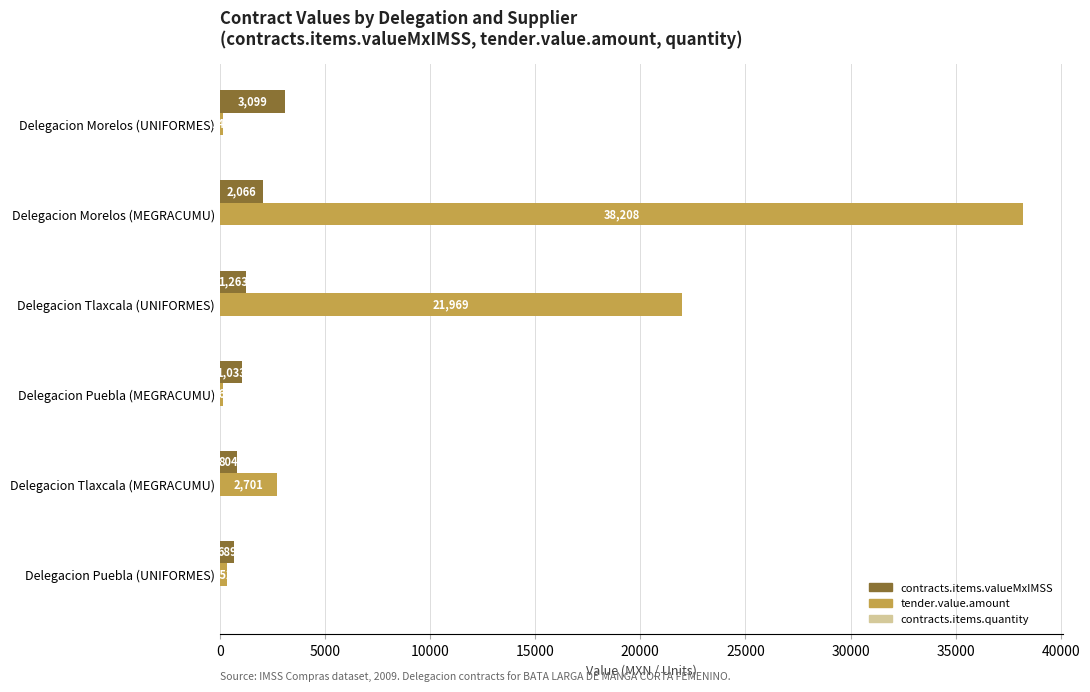

Which series has the largest total across all categories?

tender.value.amount